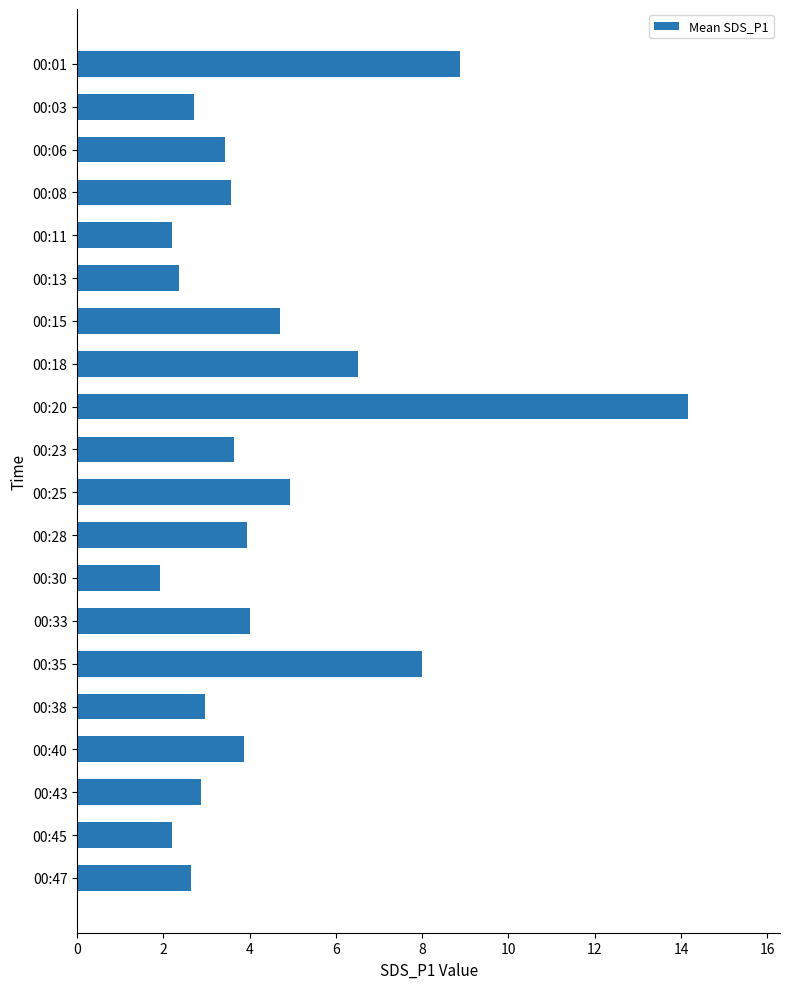

What is the change in value from 00:08 to 00:45?

-1.4